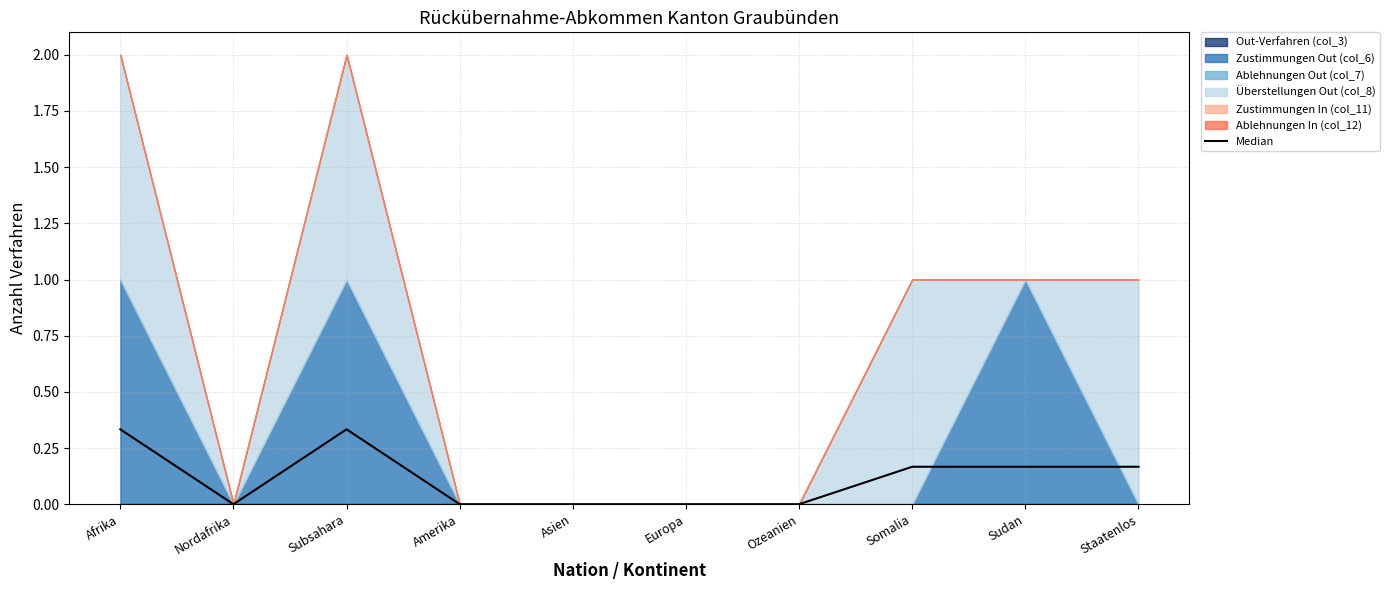

What is the greatest value displayed?

0.3